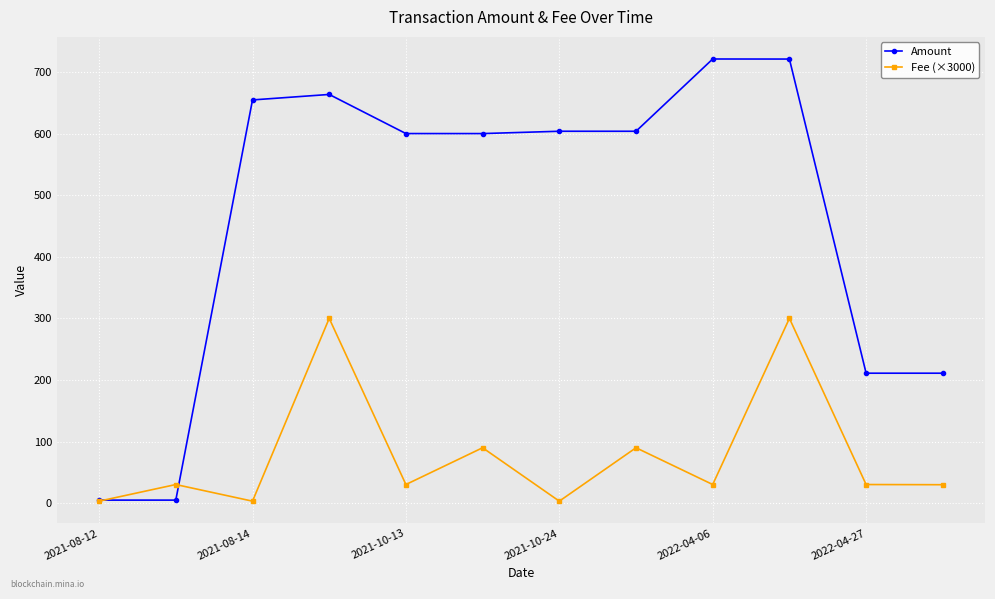

Which series has the largest range (max minus min)?

Amount